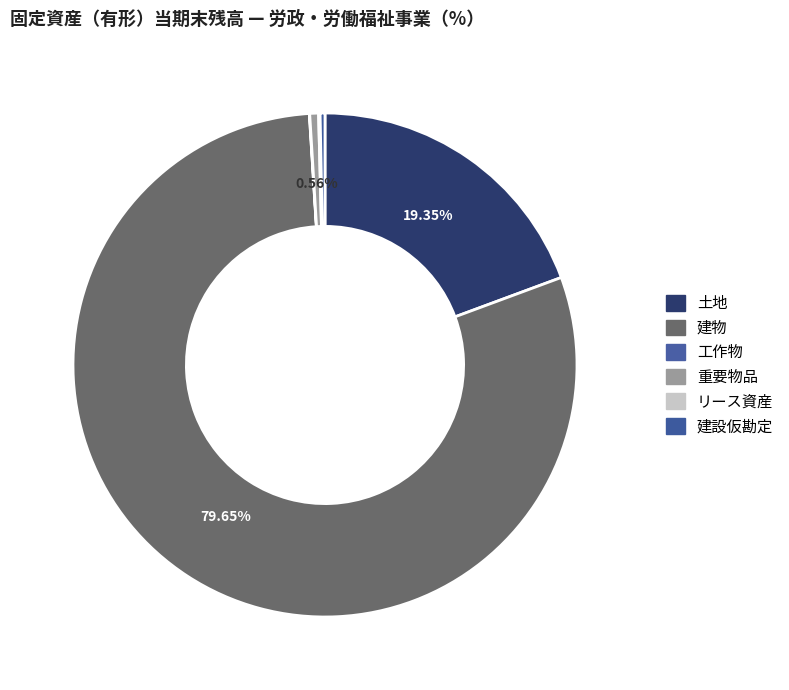

To the nearest percent, what is the average slice percentage?

17%